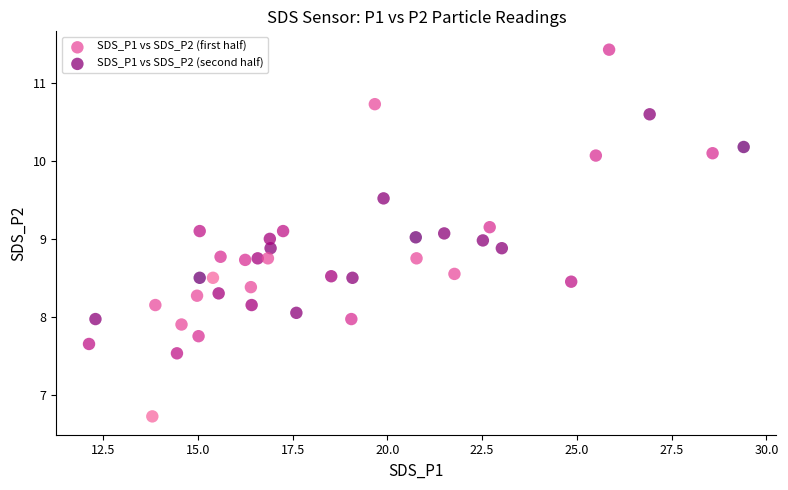

Which series contains the lowest Y value?

SDS_P1 vs SDS_P2 (first half)